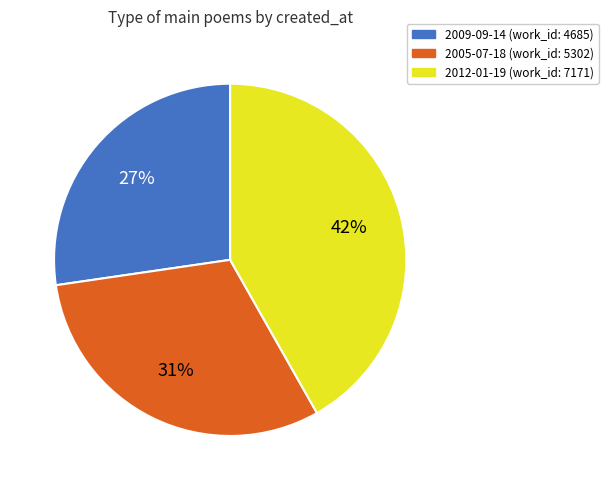

Is 2005-07-18 the majority of the pie?

No